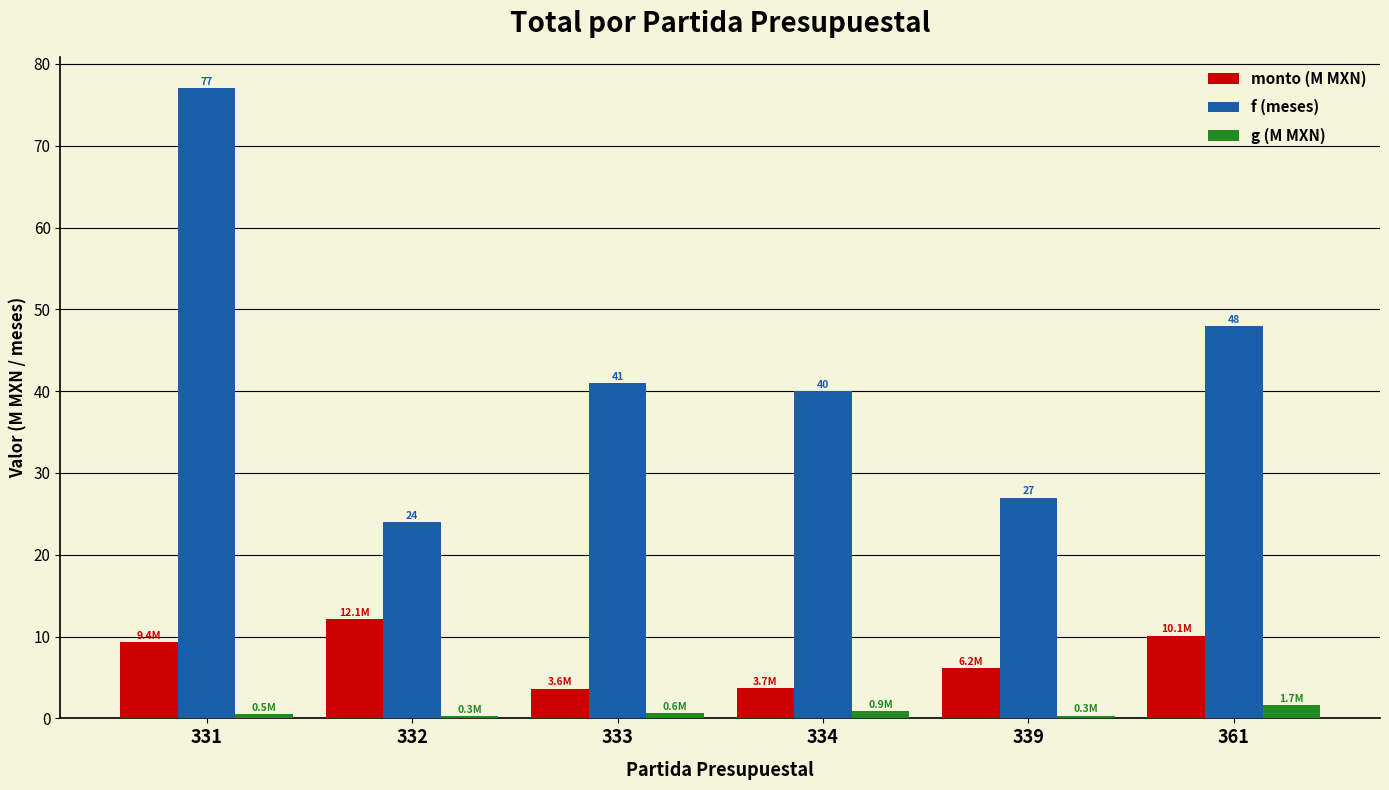

At which category is the sum across all series the highest?

331